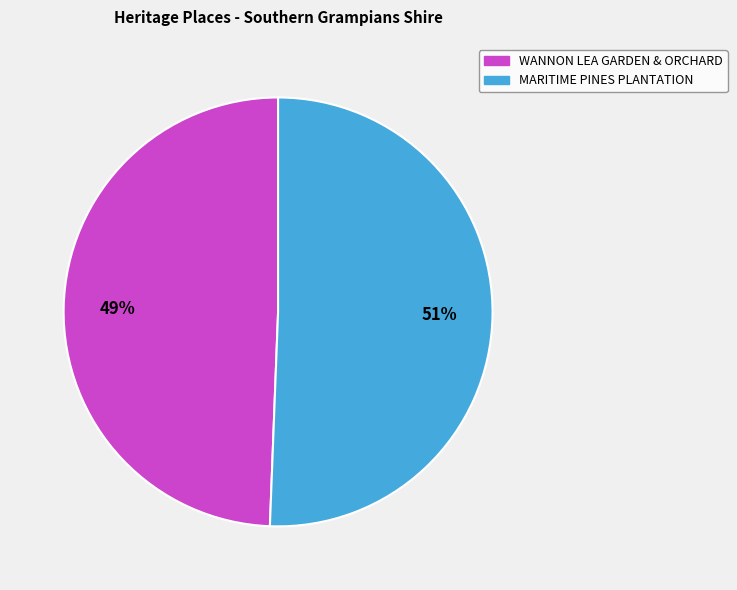

Which has a higher value, WANNON LEA GARDEN & ORCHARD or MARITIME PINES PLANTATION?

MARITIME PINES PLANTATION